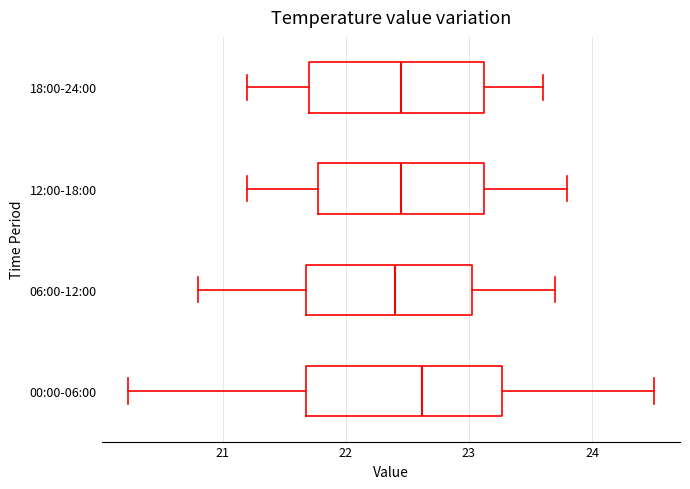

Which box is the widest, from its left edge to its right edge?

00:00-06:00